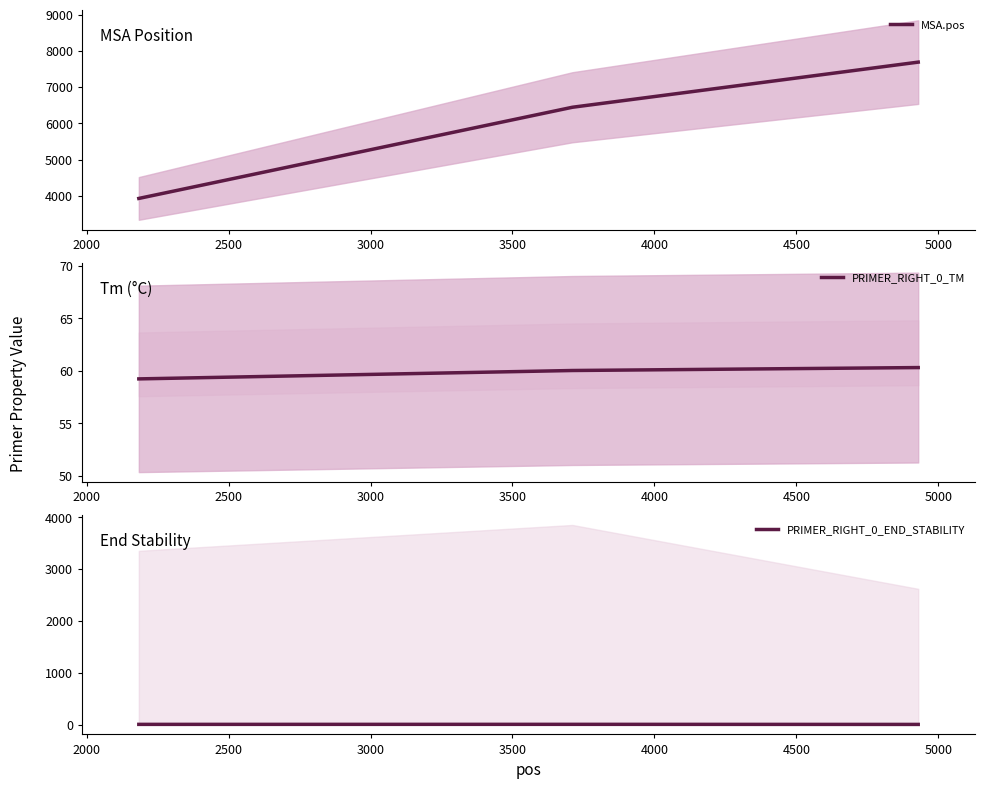

What is the lowest value of the MSA.pos series?

3930